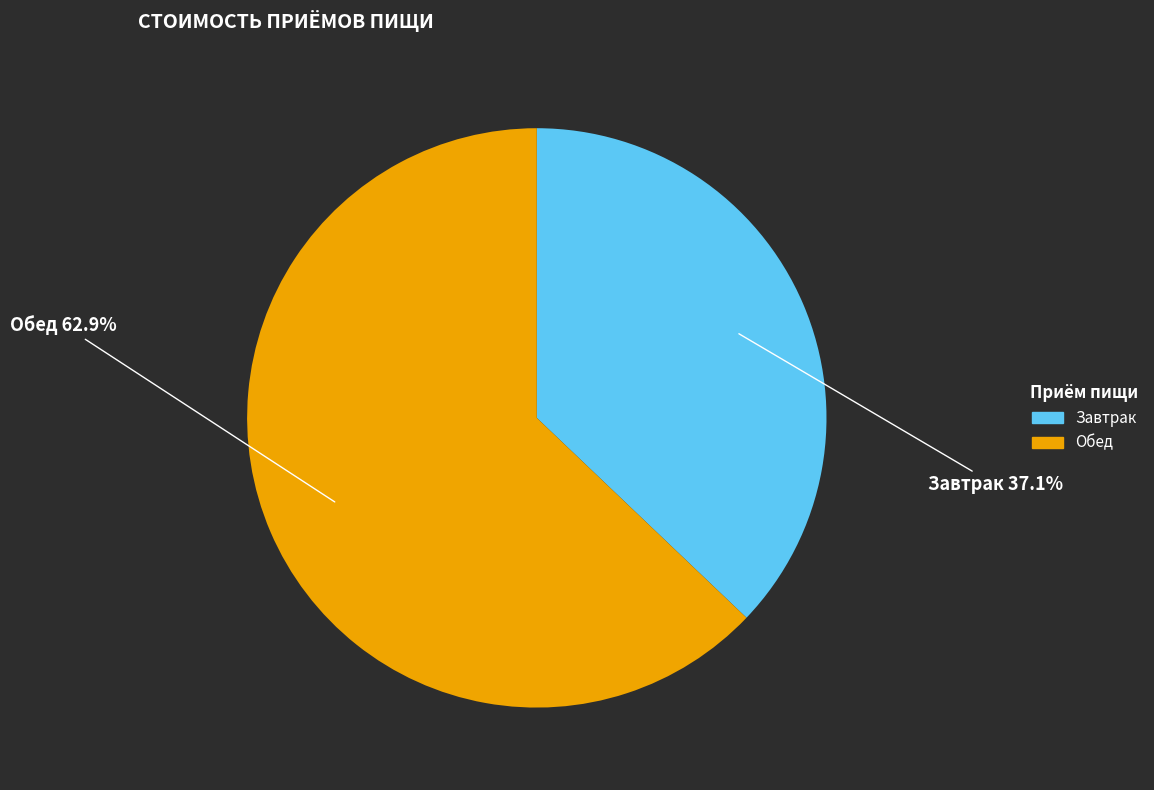

Is there a majority slice in this chart?

Yes